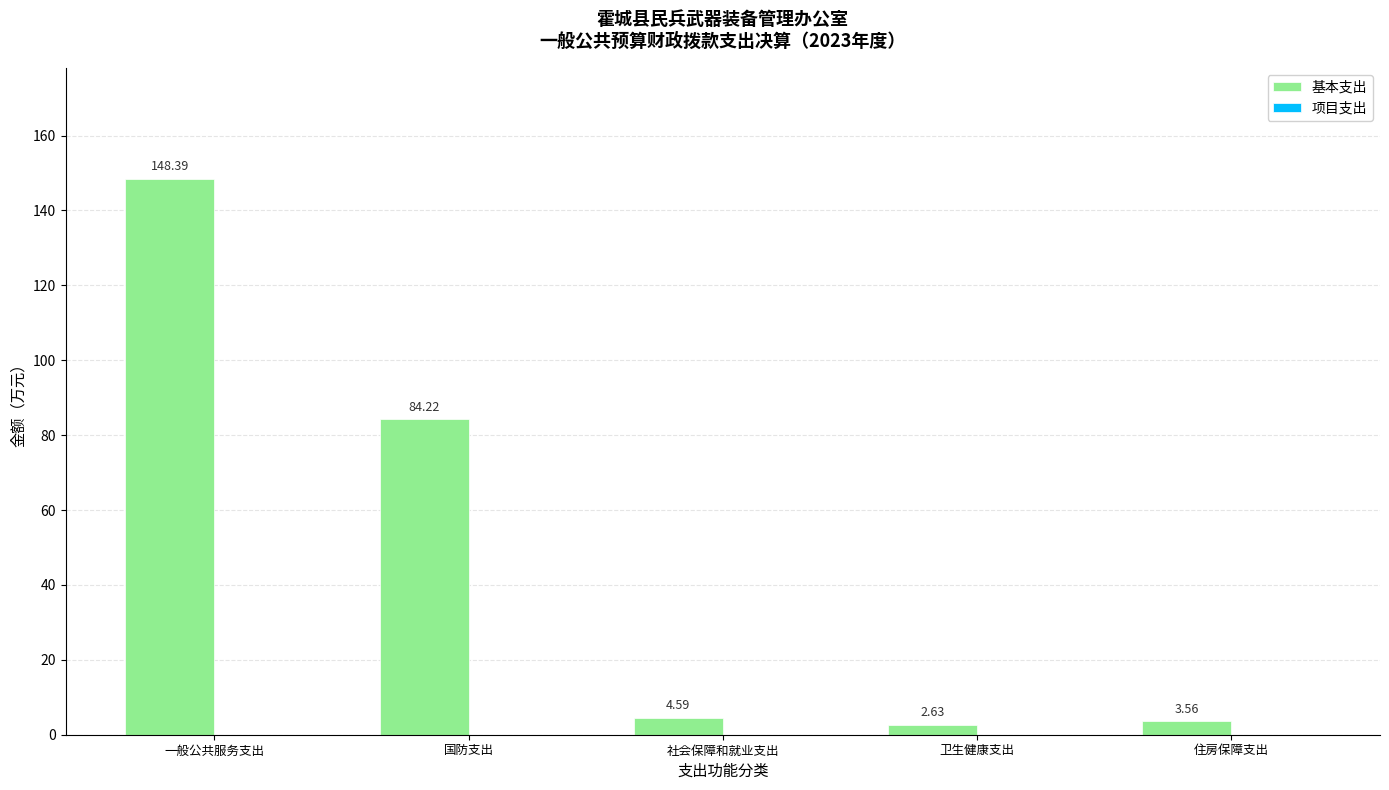

Which has a higher value, 一般公共服务支出 or 卫生健康支出?

一般公共服务支出